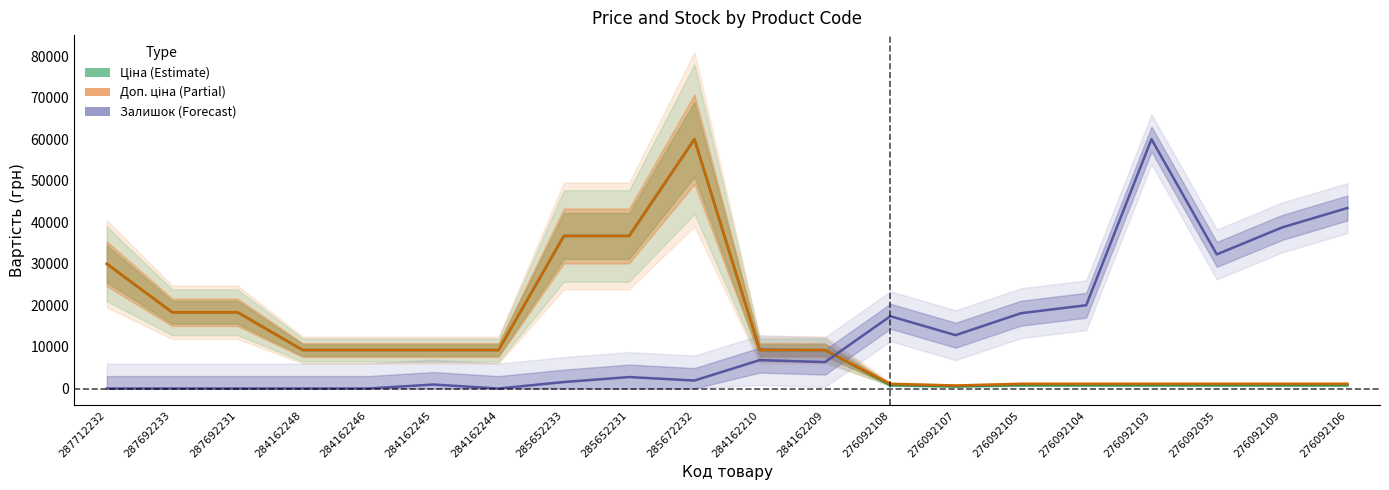

Reading left to right, extract all data points from this chart.

Ціна: 287712232=30000.0	287692233=18358.0	287692231=18358.0	284162248=9258.7	284162246=9258.7	284162245=9258.7	284162244=9258.7	285652233=36715.9	285652231=36715.9	285672232=60000.0	284162210=9258.7	284162209=9258.7	276092108=828.6	276092107=538.6	276092105=828.6	276092104=828.6	276092103=828.6	276092035=828.6	276092109=828.6	276092106=828.6
Доп. ціна: 287712232=30000.0	287692233=18358.0	287692231=18358.0	284162248=9258.7	284162246=9258.7	284162245=9258.7	284162244=9258.7	285652233=36715.9	285652231=36715.9	285672232=60000.0	284162210=9258.7	284162209=9258.7	276092108=1122.9	276092107=729.6	276092105=1122.9	276092104=1122.9	276092103=1122.9	276092035=1122.9	276092109=1122.9	276092106=1122.9
Залишок: 287712232=0.0	287692233=0.0	287692231=0.0	284162248=0.0	284162246=0.0	284162245=960.0	284162244=0.0	285652233=1560.0	285652231=2760.0	285672232=1920.0	284162210=6840.0	284162209=6360.0	276092108=17400.0	276092107=12840.0	276092105=18120.0	276092104=20040.0	276092103=60000.0	276092035=32280.0	276092109=38760.0	276092106=43440.0